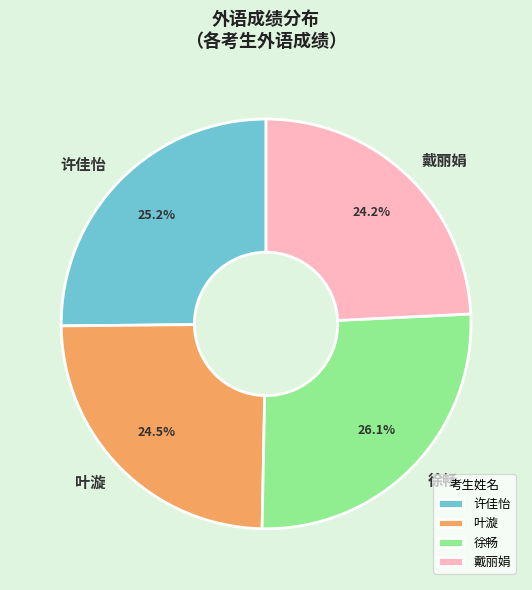

Does 许佳怡 account for over 50% of the chart?

No